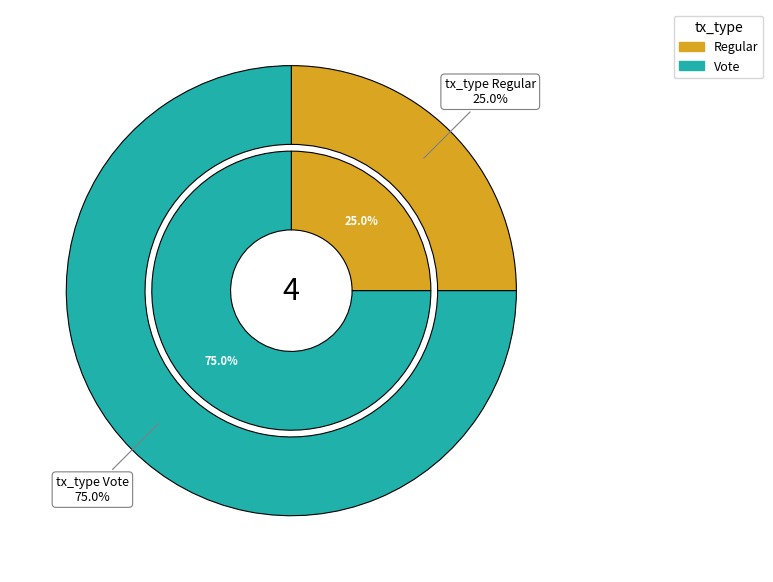

To the nearest percent, what is the combined percentage of Regular and Vote?

100%